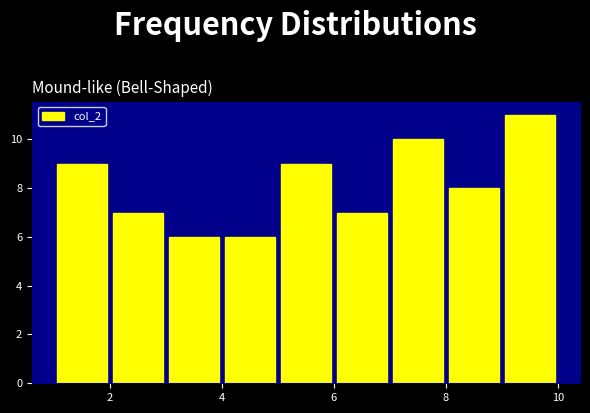

Reading left to right, transcribe this chart: for each bar, give the range it covers on the x-axis and its height. The values are not printed on the chart, so give them approximately, as read against the axis.

1 to 2: 9
2 to 3: 7
3 to 4: 6
4 to 5: 6
5 to 6: 9
6 to 7: 7
7 to 8: 10
8 to 9: 8
9 to 10: 11